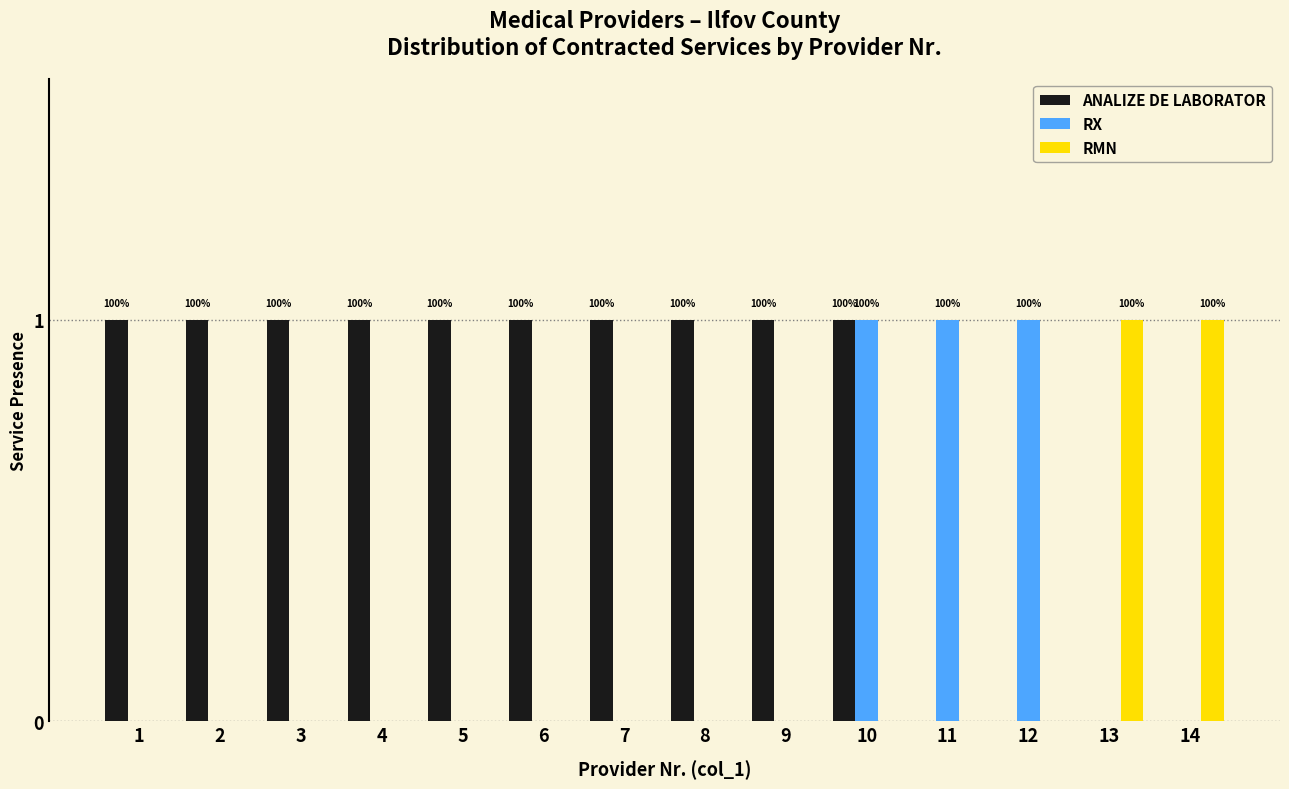

Which series has the largest total across all categories?

ANALIZE DE LABORATOR